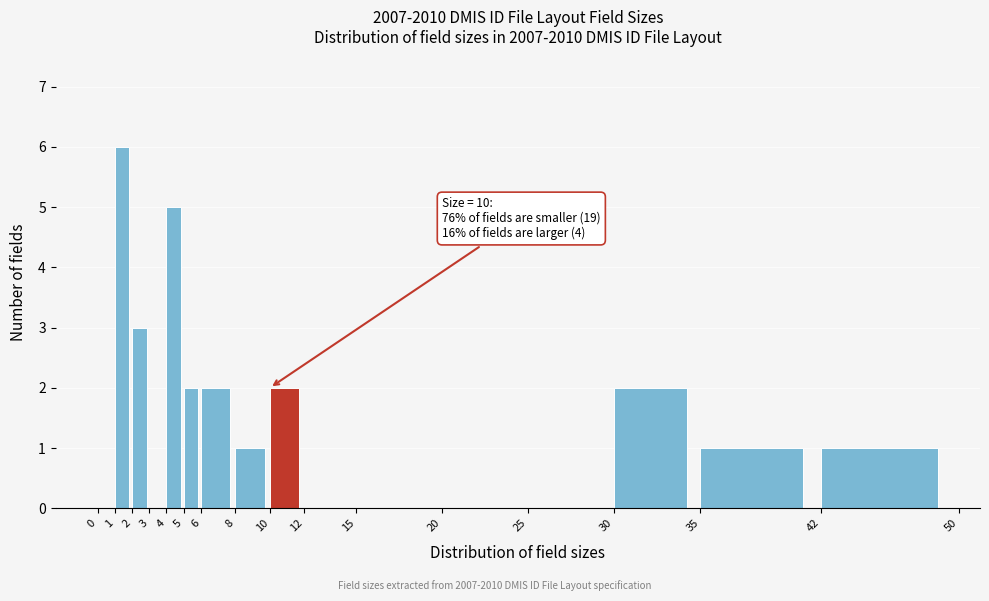

Over which range of the x-axis is the bar tallest?

1 to 2